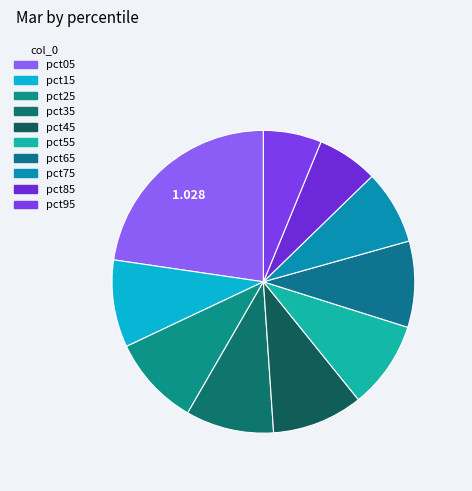

How many slices are in this pie chart?

10